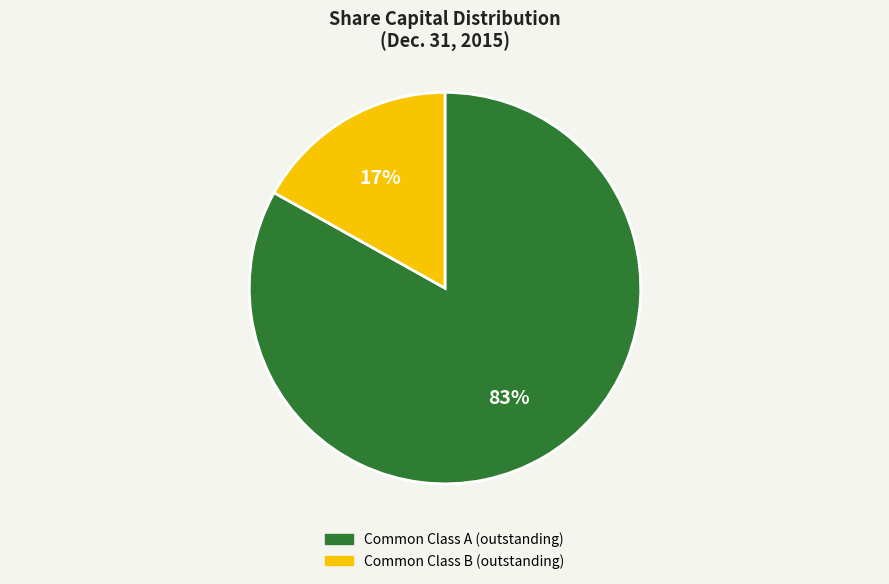

Is the sum of Common Class A (outstanding) and Common Class B (outstanding) greater than half?

Yes